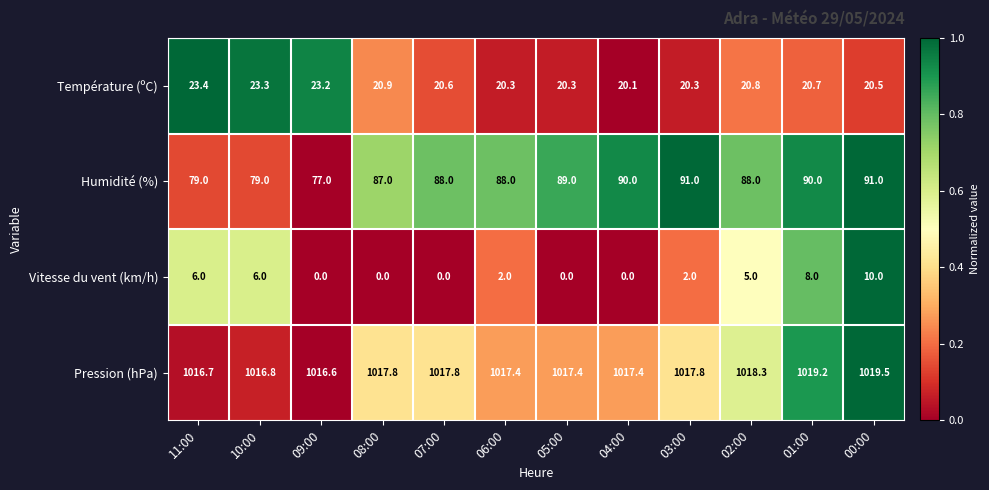

Which series changed the most between 02:00 and 01:00?

Vitesse du vent (km/h)